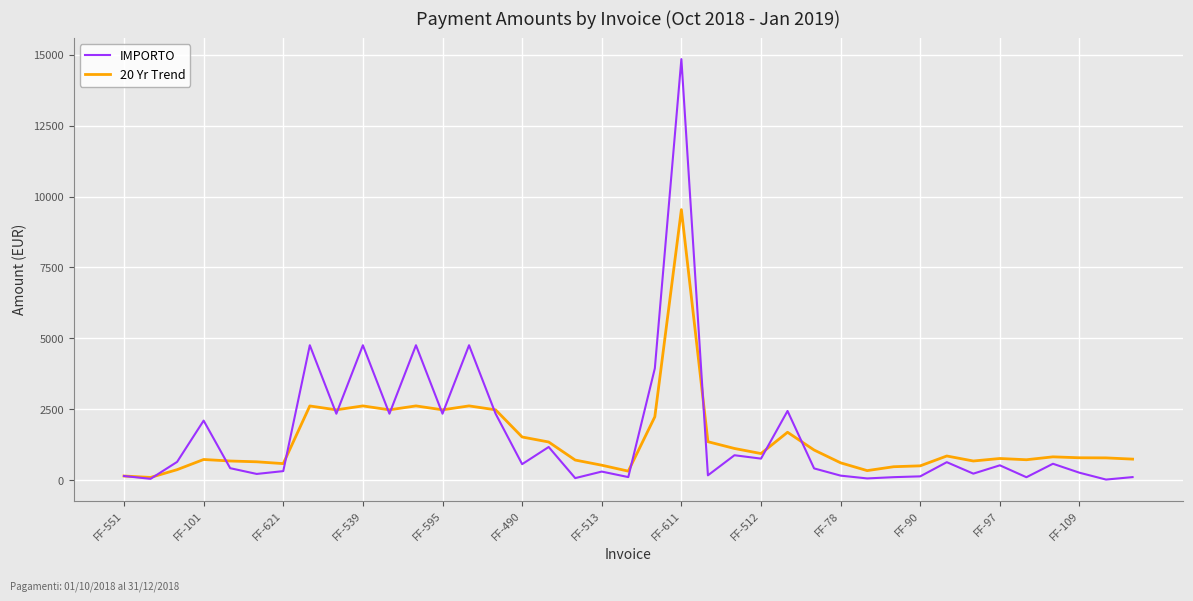

What are all the series names shown in the legend?

IMPORTO, 20 Yr Trend